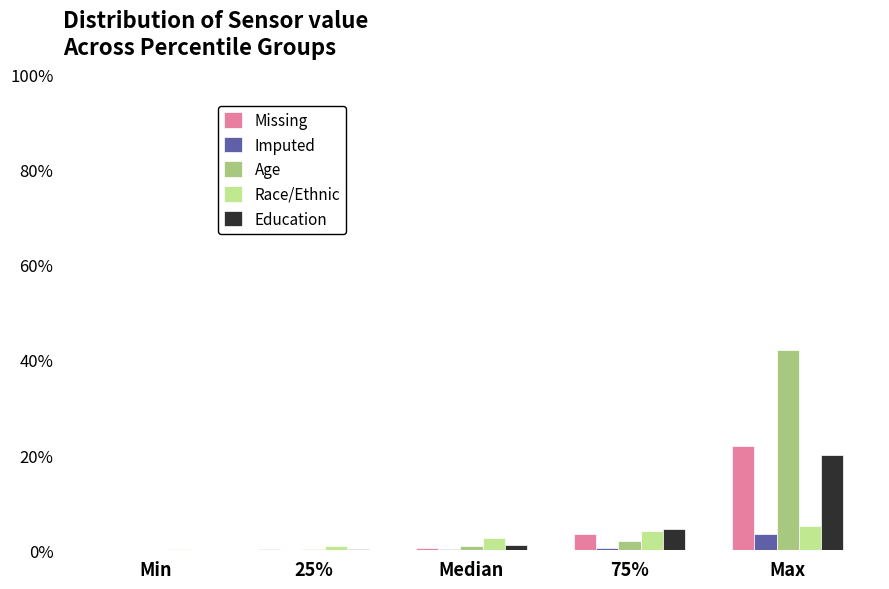

What is the sum of all Education values?

26.0